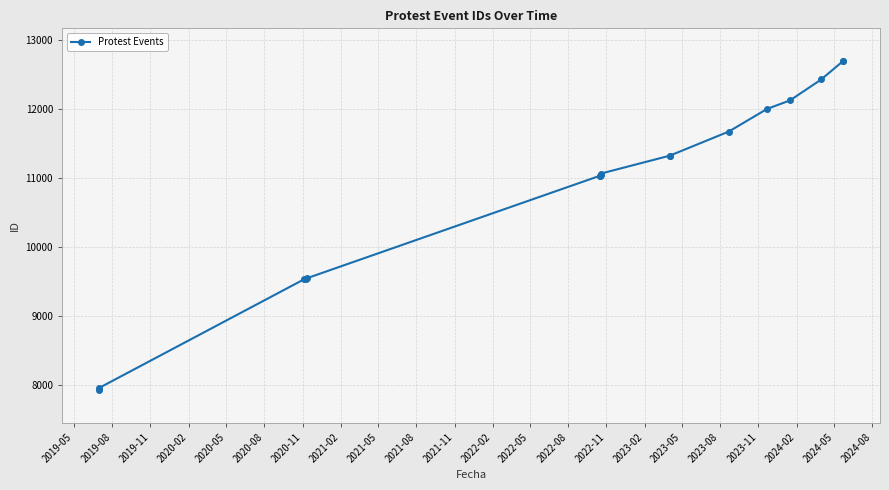

What is the sum of all values?

185000